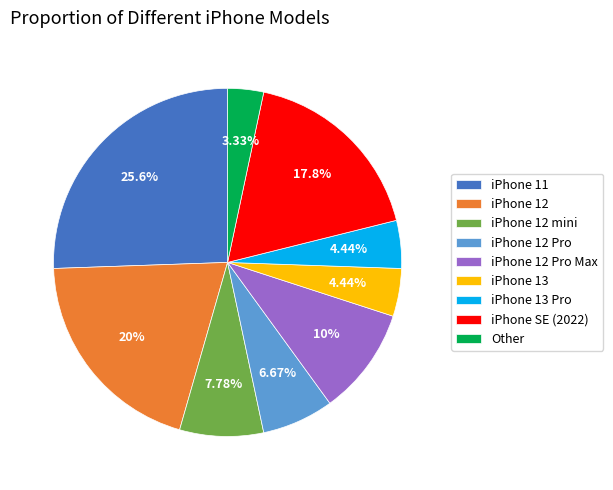

To the nearest percent, what is the average slice percentage?

11%